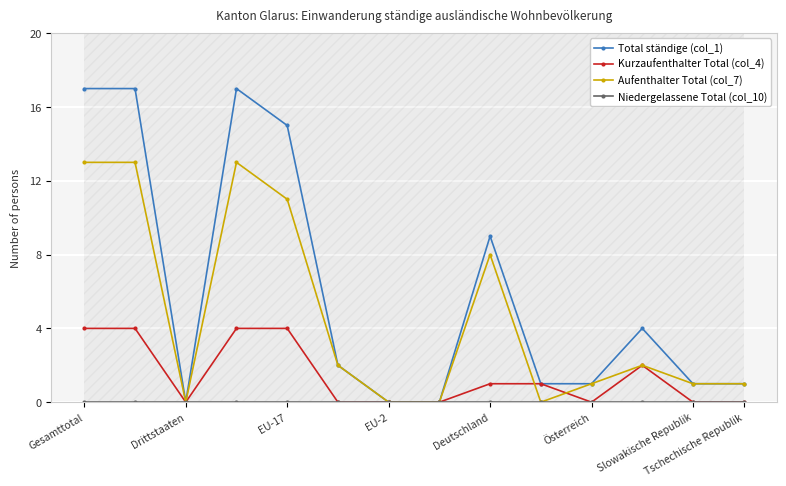

Reading right to left, list all the values displayed in this chart.

Total ständige (col_1): 1	1	4	1	1	9	0	0	2	15	17	0	17	17
Kurzaufenthalter Total (col_4): 0	0	2	0	1	1	0	0	0	4	4	0	4	4
Aufenthalter Total (col_7): 1	1	2	1	0	8	0	0	2	11	13	0	13	13
Niedergelassene Total (col_10): 0	0	0	0	0	0	0	0	0	0	0	0	0	0